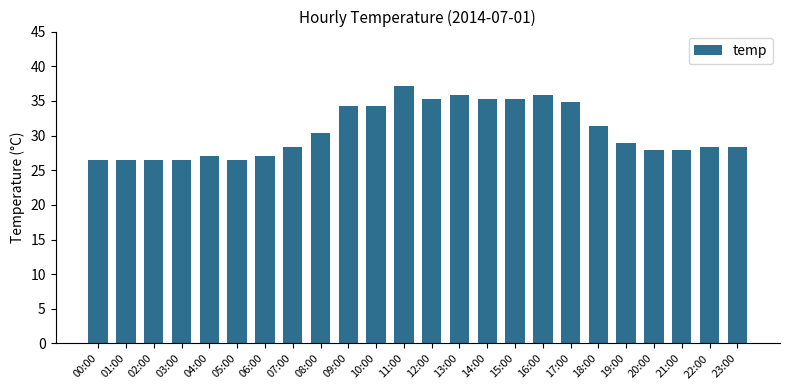

Approximately how many times larger is the value at 22:00 compared to 17:00?

0.8